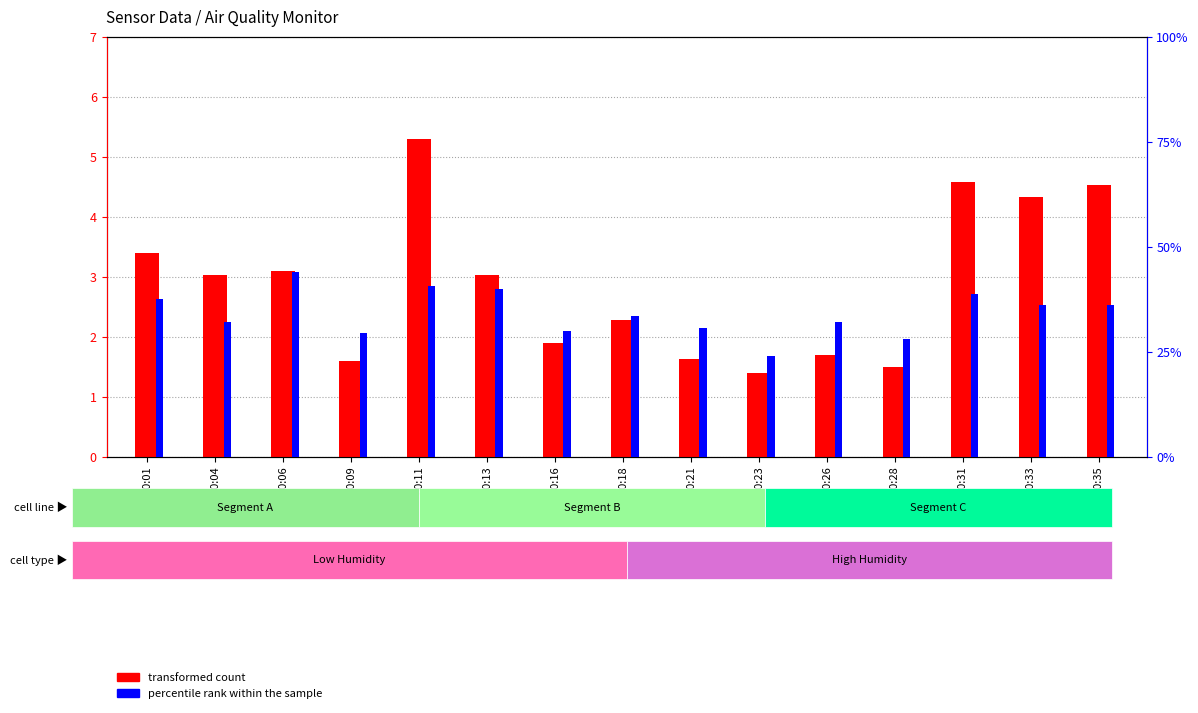

Reading left to right, what are all the values shown in this chart?

transformed count: 3.4	3.0	3.1	1.6	5.3	3.0	1.9	2.3	1.6	1.4	1.7	1.5	4.6	4.3	4.5
percentile rank within the sample: 37.4	32.0	44.0	29.4	40.6	40.0	30.0	33.4	30.6	24.0	32.0	28.0	38.6	36.0	36.0